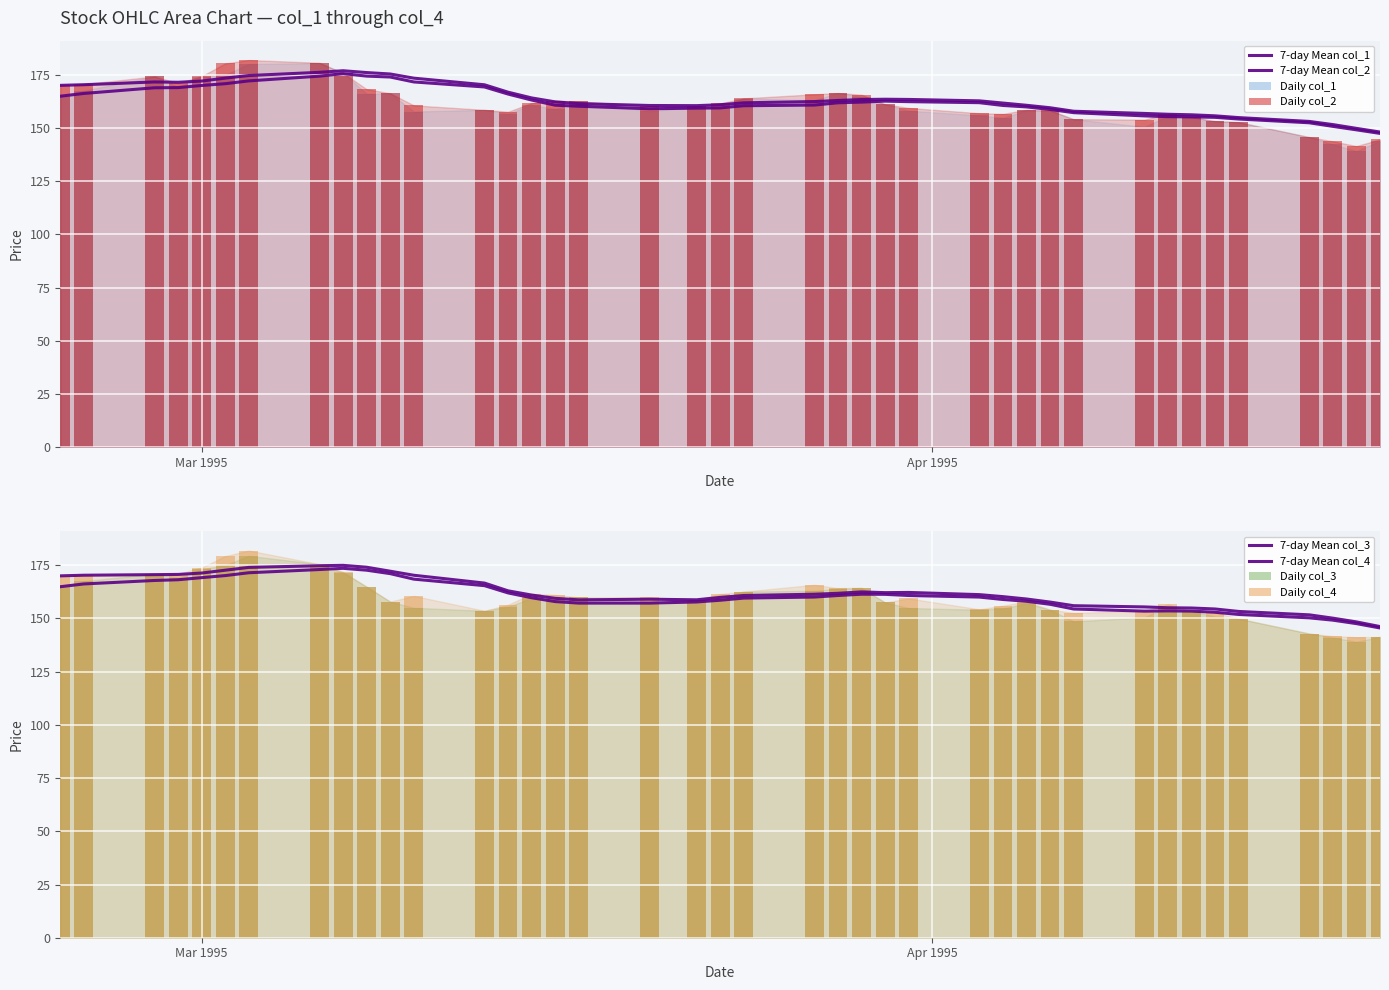

How many bars are there in each group?

4